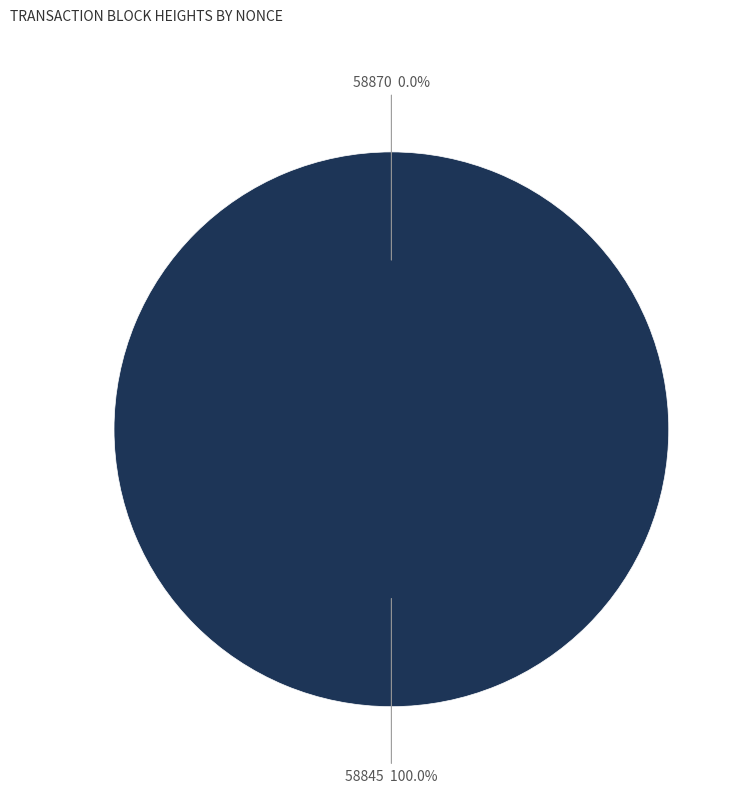

Which category accounts for the majority?

58845